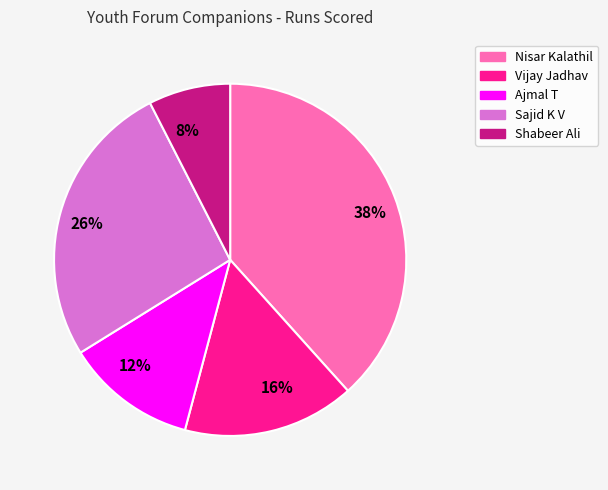

To the nearest percent, what percentage of the pie is 12%?

12%